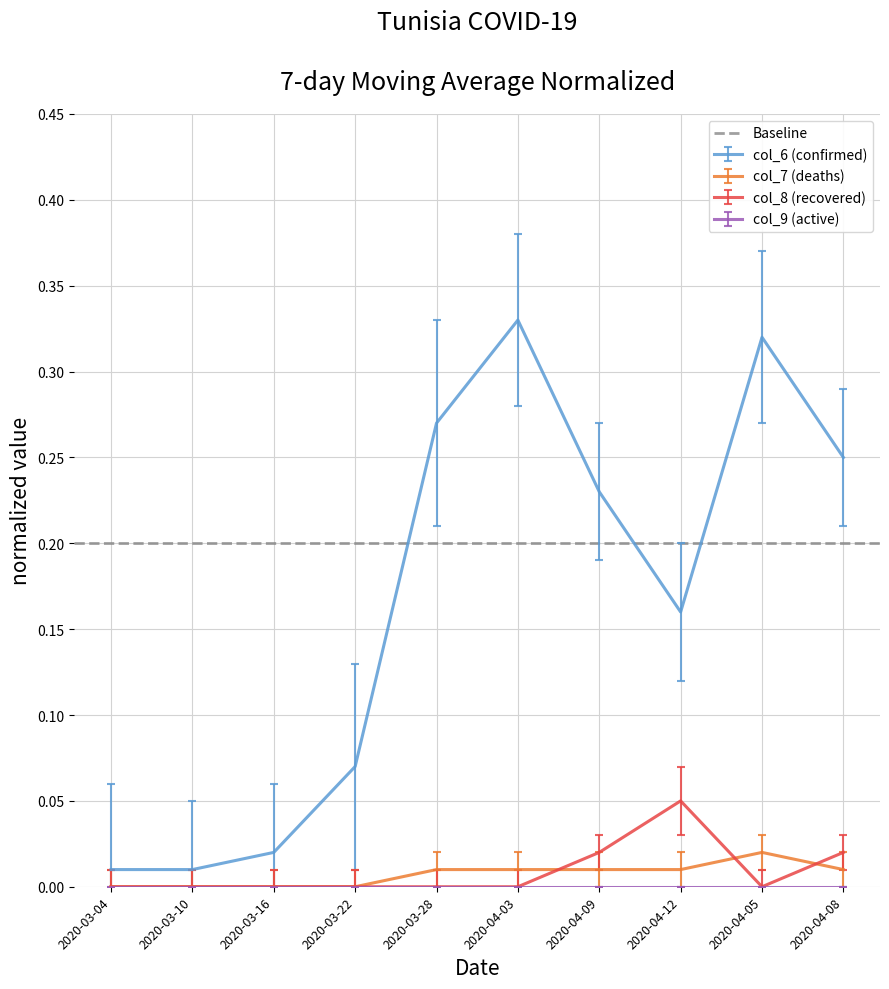

In col_8 (recovered), how many points are lower than both neighbors (excluding endpoints)?

1